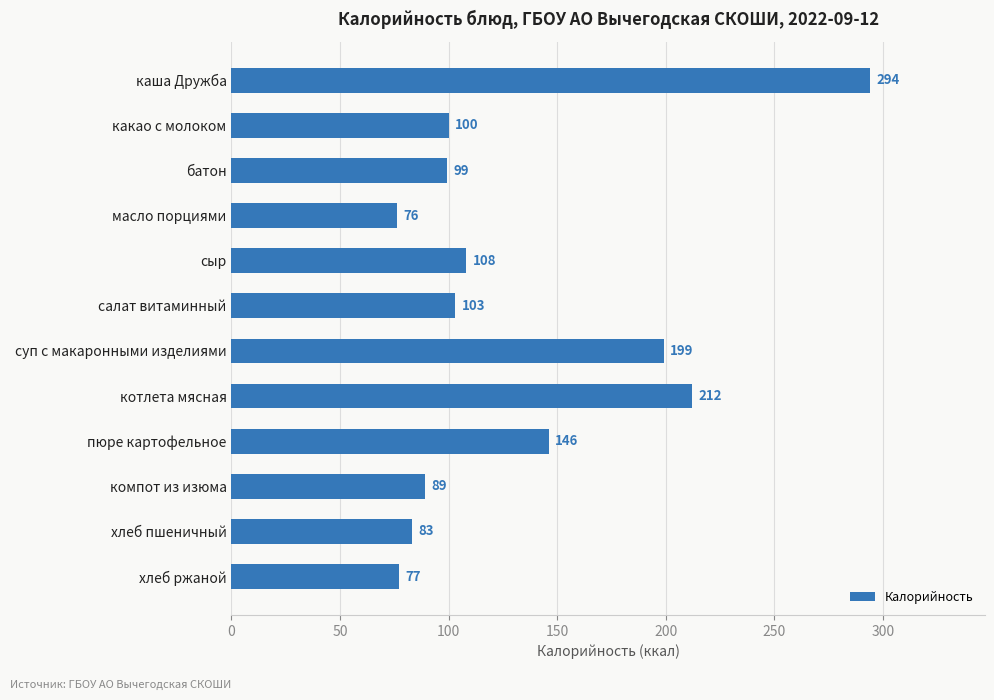

What is the average value?

132